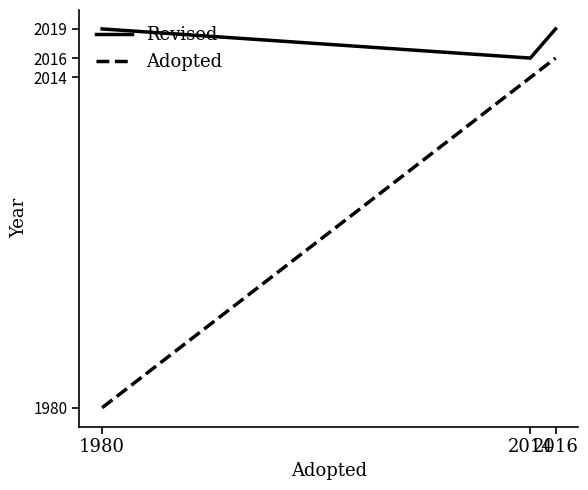

Which series has the widest spread of values?

Adopted